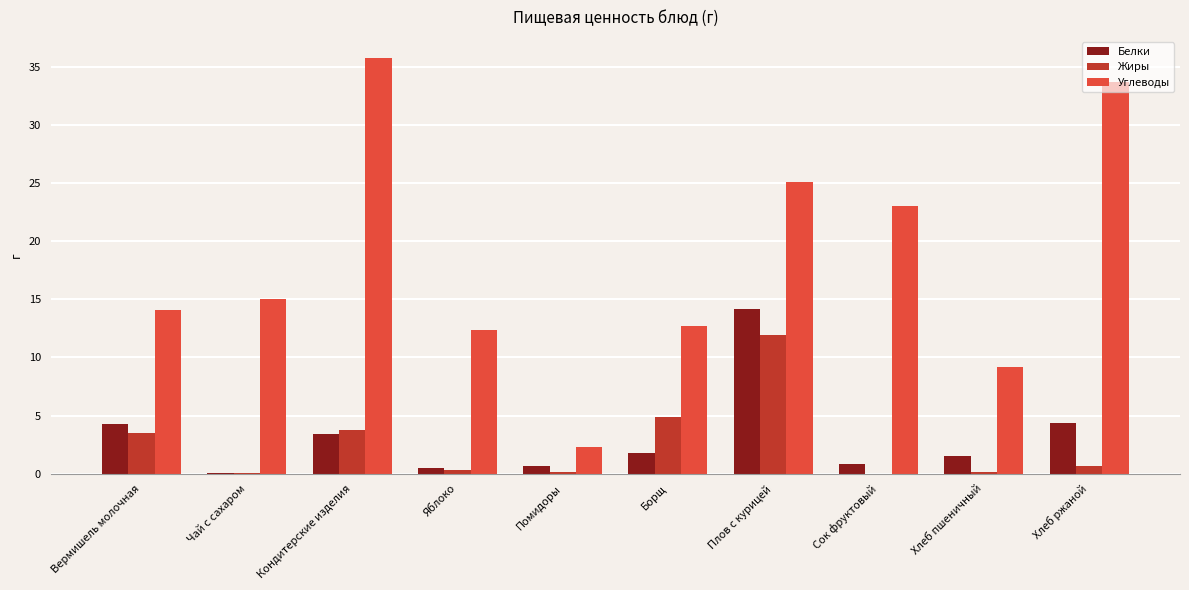

What is the sum of all Белки values?

31.6